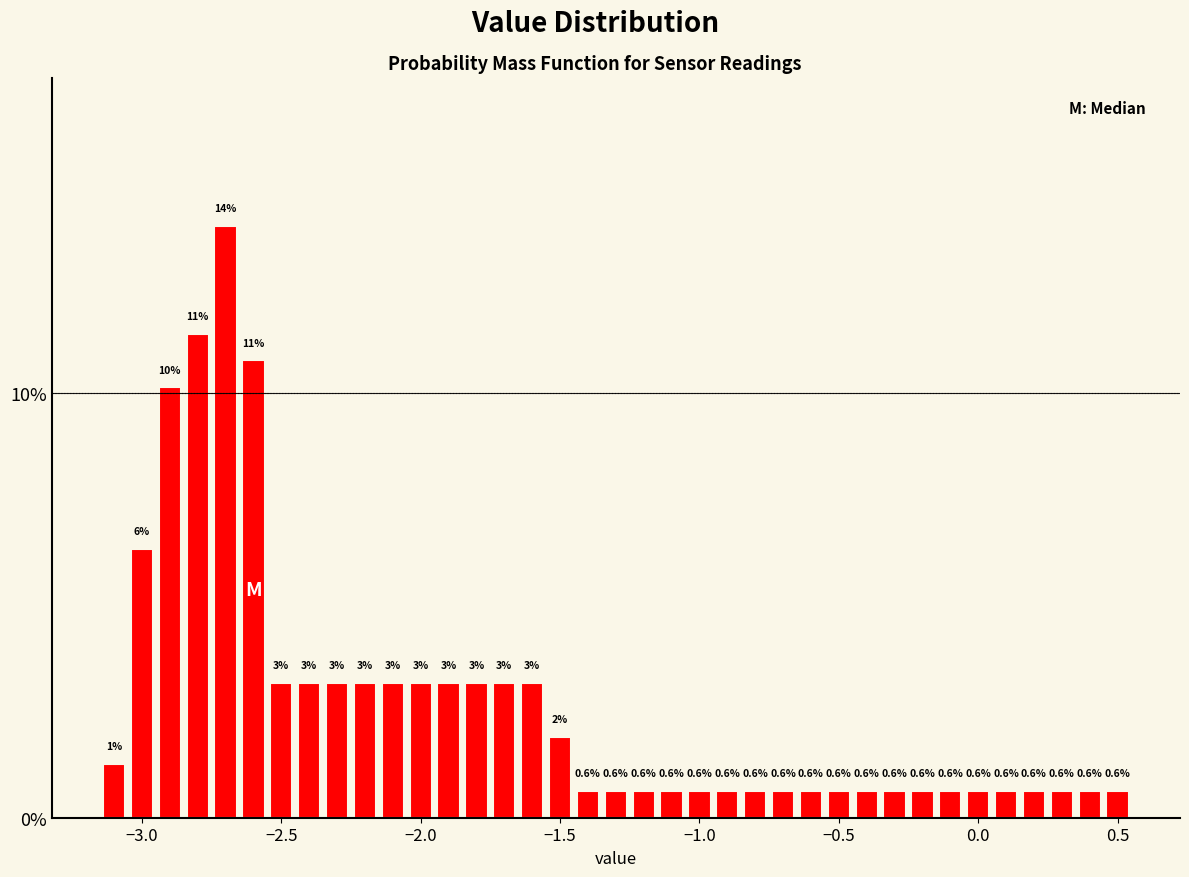

Read against the x-axis, roughly where is the centre of the tallest bar?

-2.70